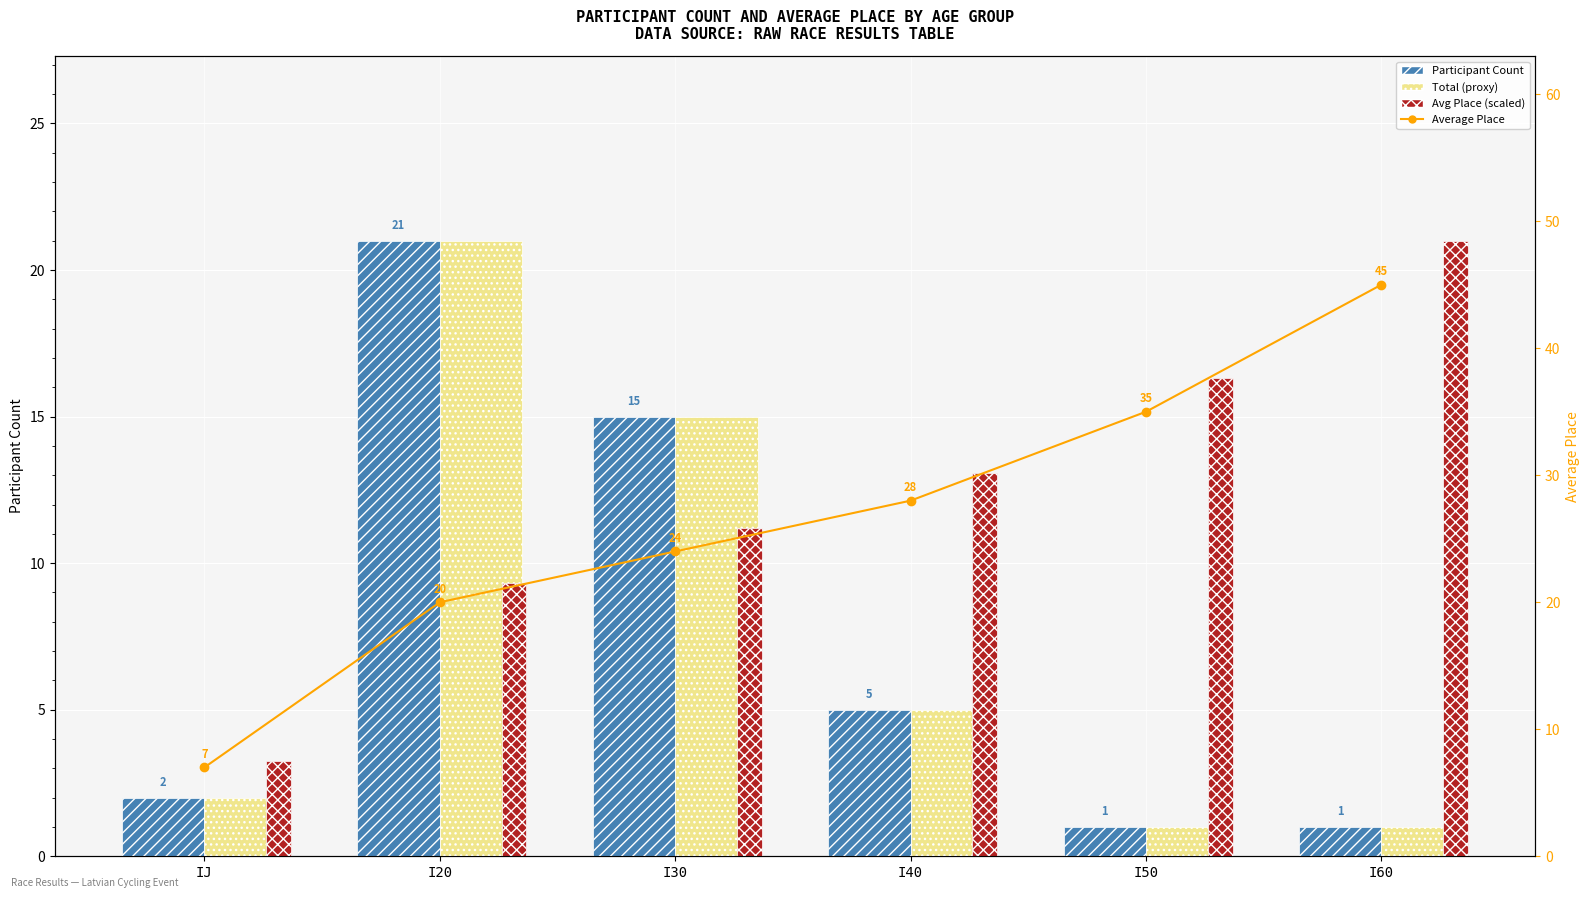

How many values in the Participant Count series exceed 5?

2